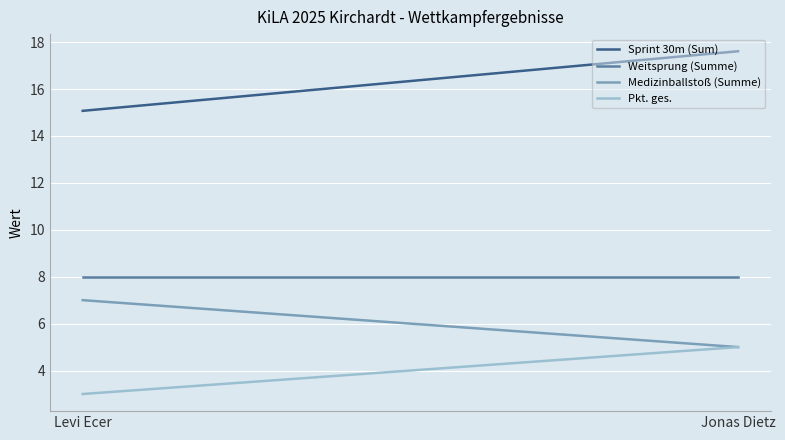

Which series has the largest range (max minus min)?

Sprint 30m (Sum)